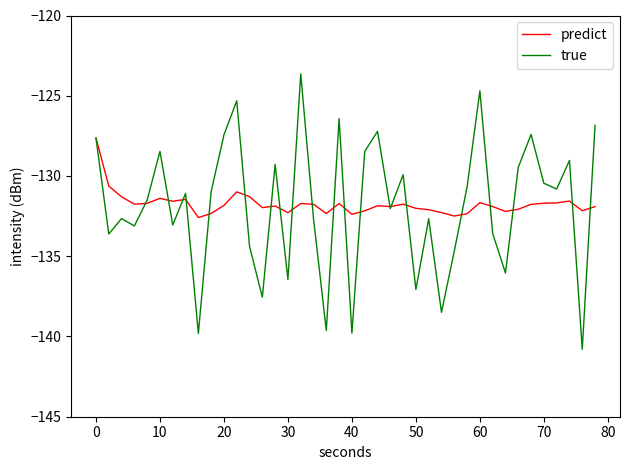

What is the smallest value displayed?

-140.8